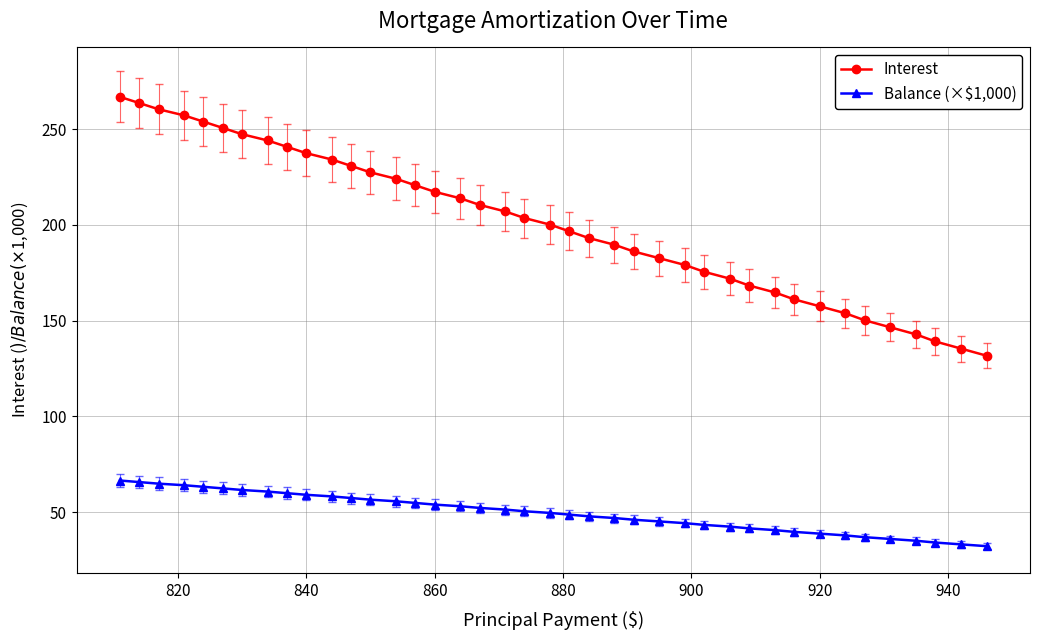

What is the value of the Interest point at the 13th from the left?

227.4